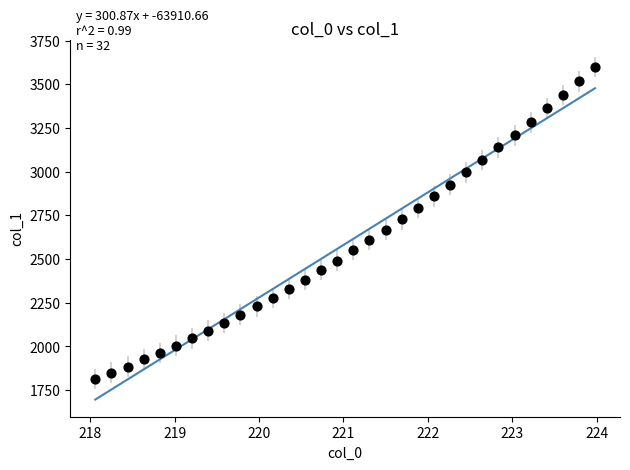

What is the range of X values (max minus min)?

5.9